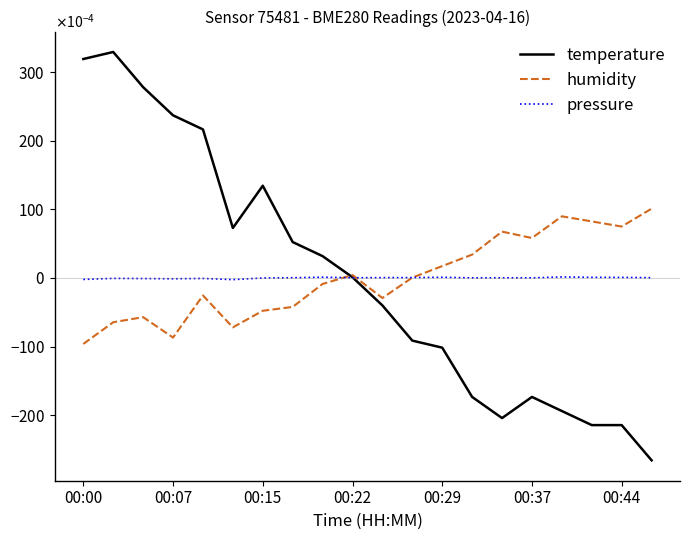

True or false: pressure has more than 2 interior local peaks.

True